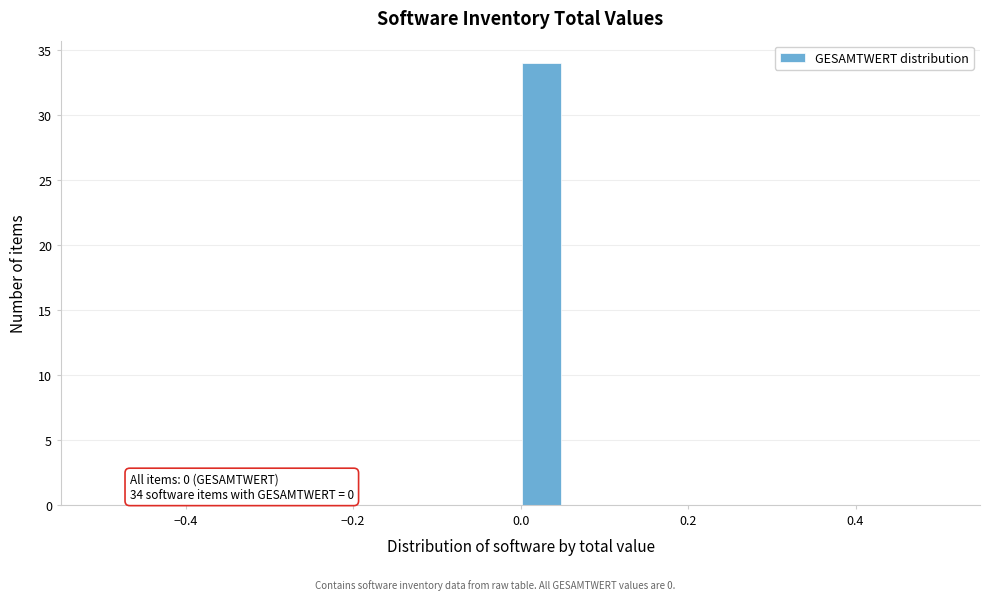

Read against the x-axis, roughly where is the centre of the tallest bar?

0.02